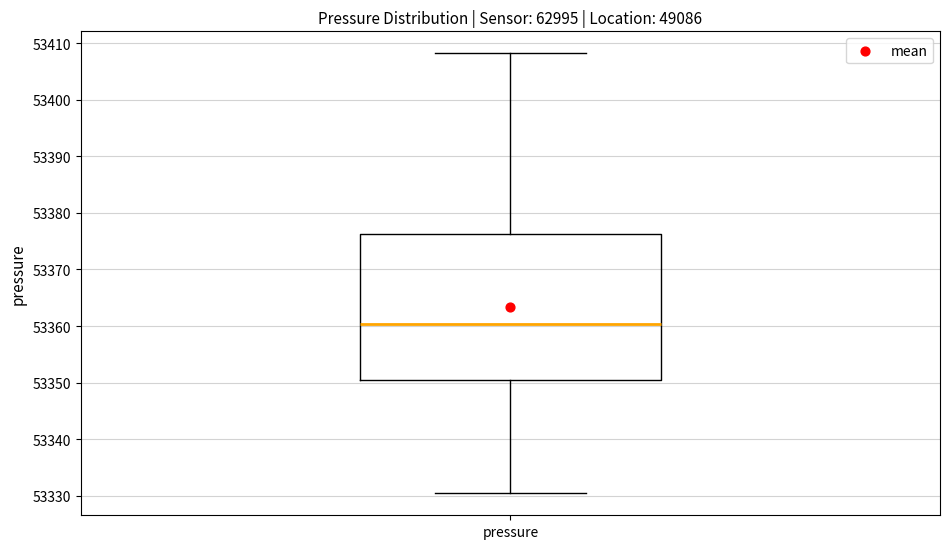

Where does the upper whisker of the box for pressure end on the y-axis? The values are not printed on the chart, so give them approximately, as read against the axis.

53408